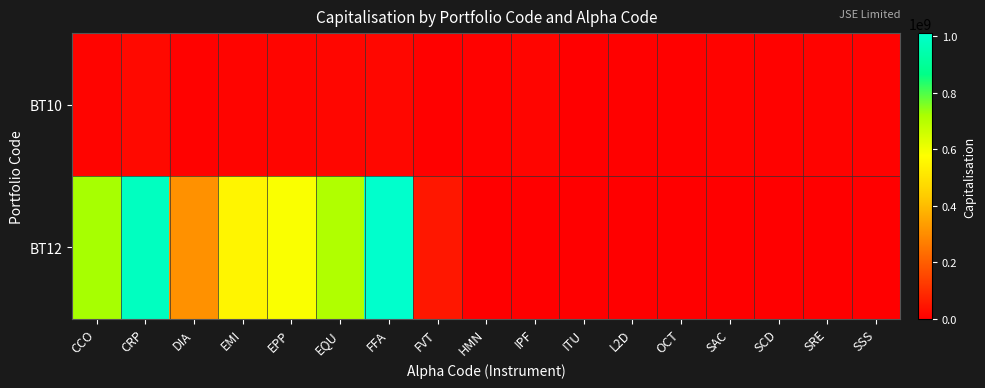

List the series in order of their peak value, highest first.

BT12, BT10